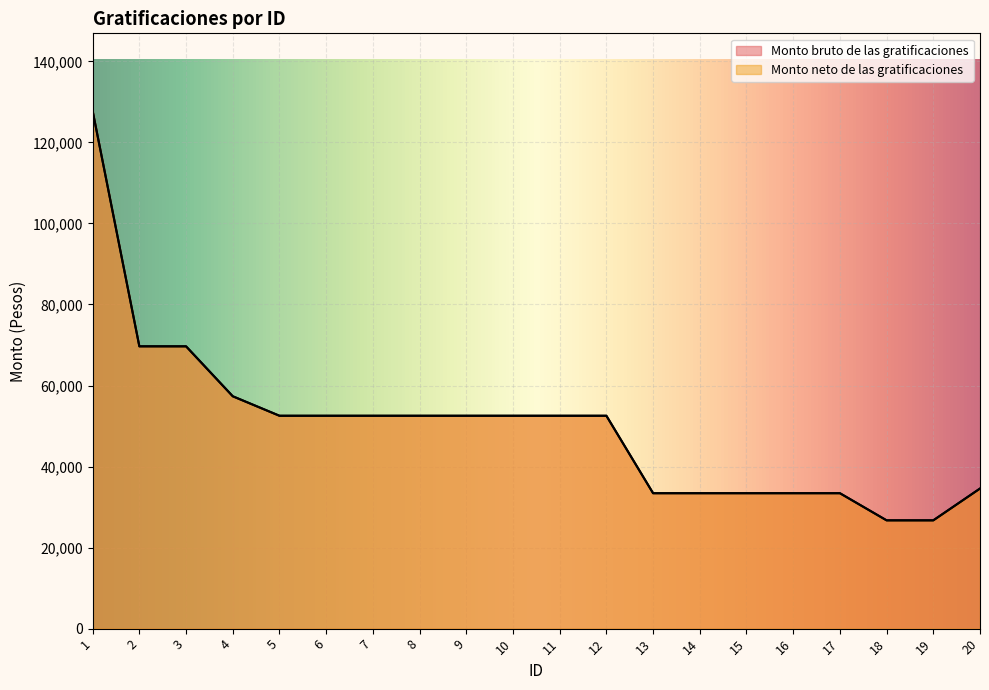

Where is the first local maximum for Monto neto de las gratificaciones?

3